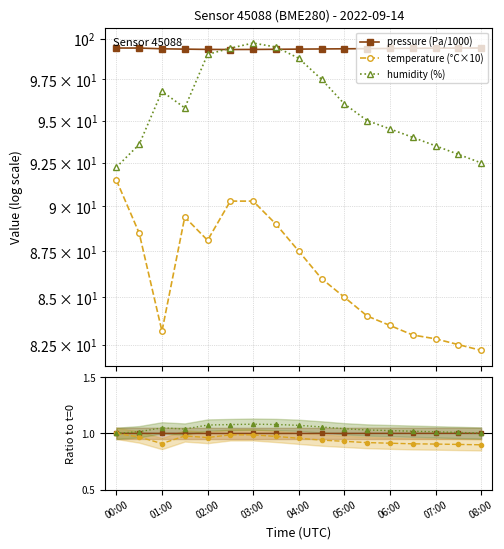

What are all the series names shown in the legend?

pressure (Pa/1000), temperature (°C×10), humidity (%)